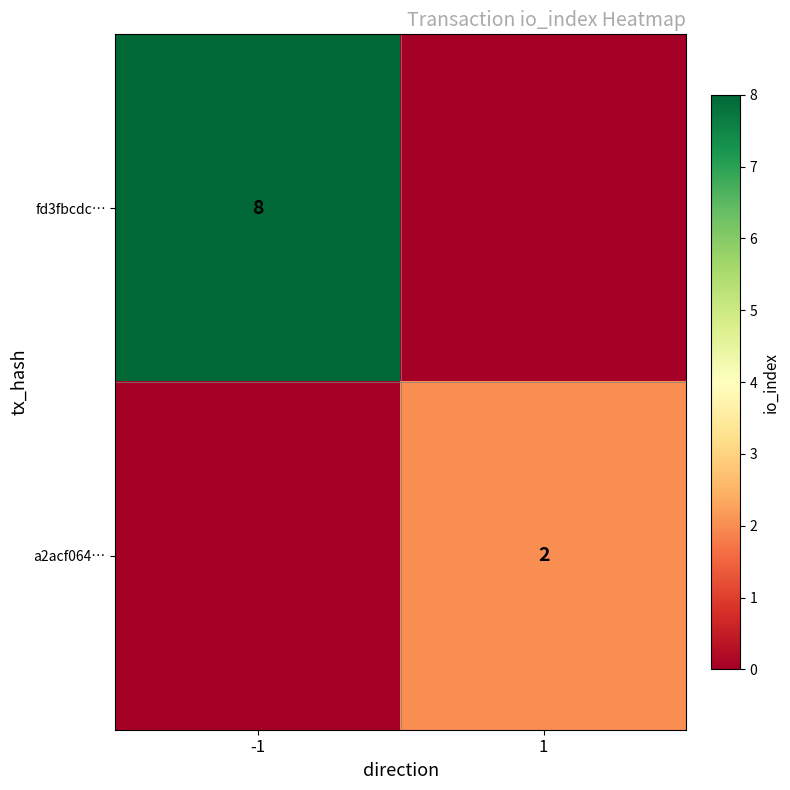

True or false: a2acf064… has a value of 1 at 1.

False